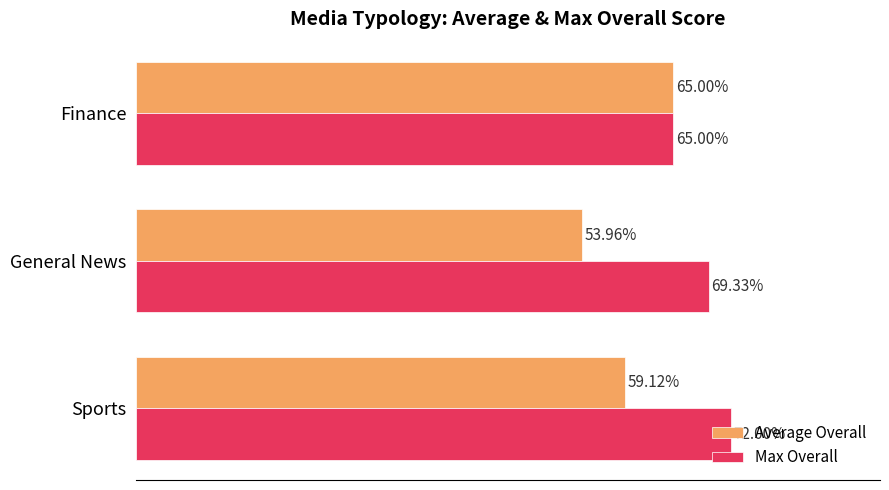

Rank the categories by Max Overall value from lowest to highest.

Finance, General News, Sports